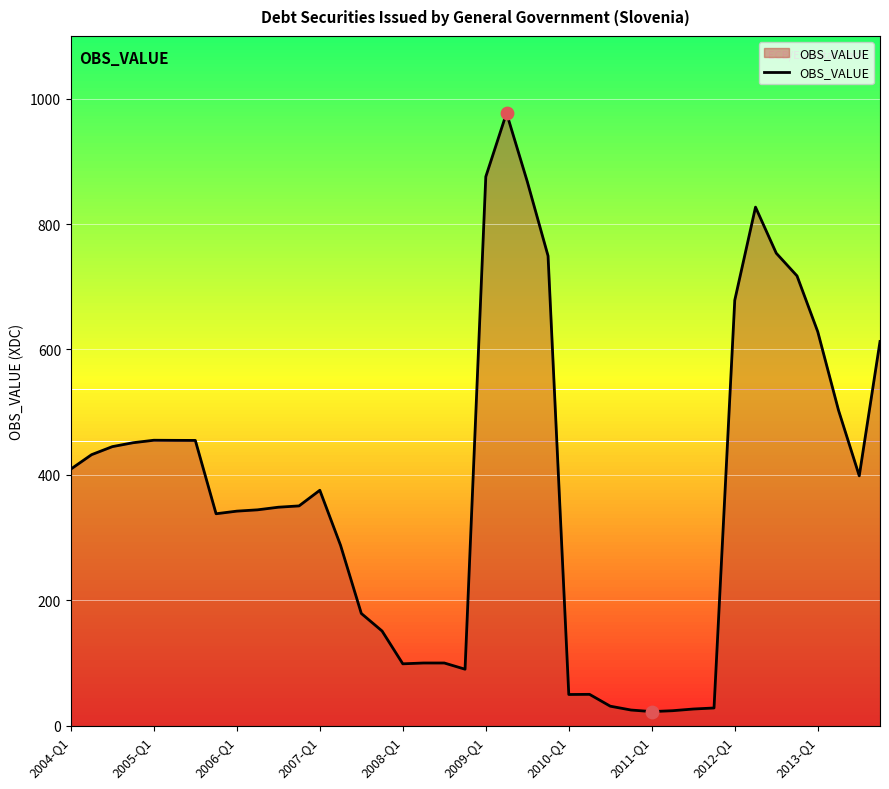

What is the difference between the maximum and minimum values?

954.6